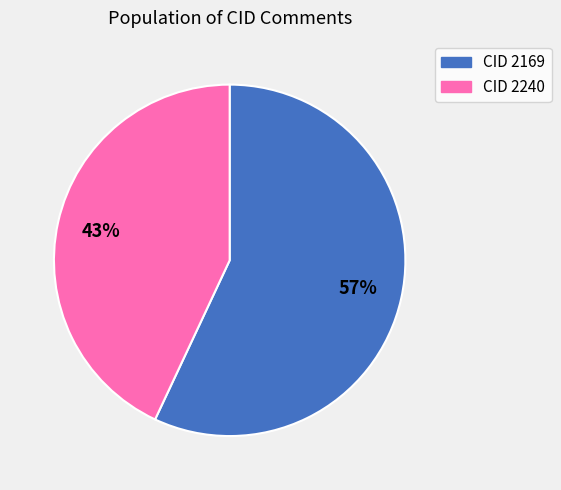

True or false: CID 2240 accounts for 43% of the total.

True